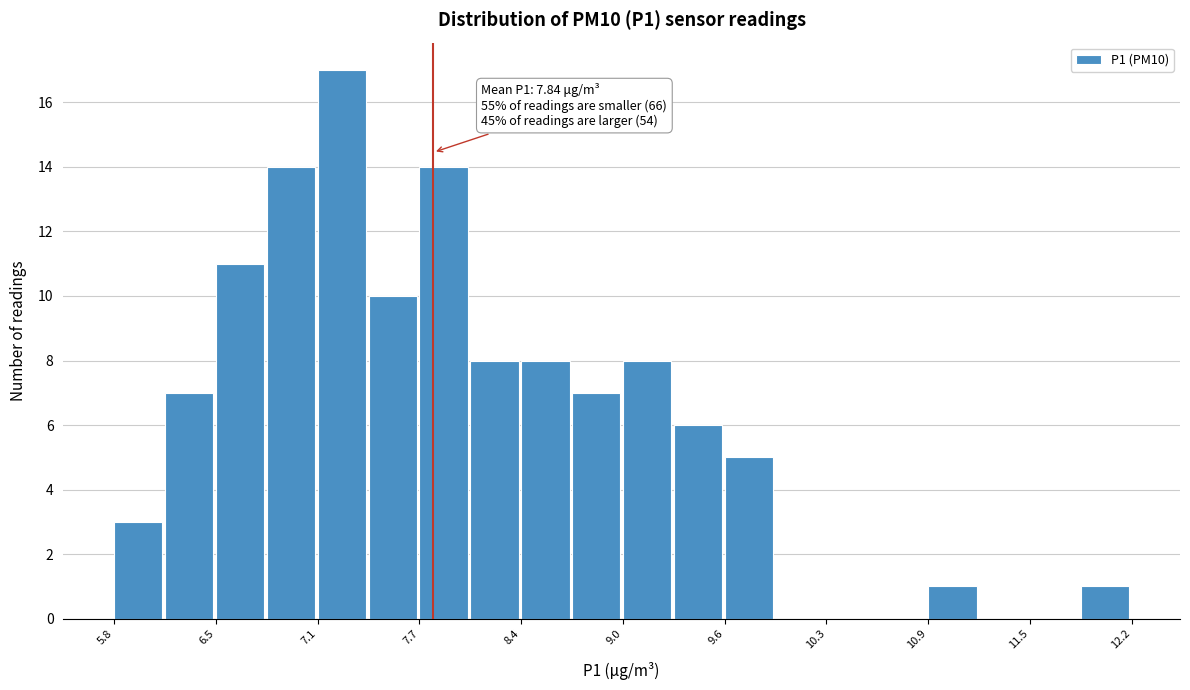

Around what value on the x-axis is the tallest bar? Give the approximate position of its centre, as read against the axis.

7.3